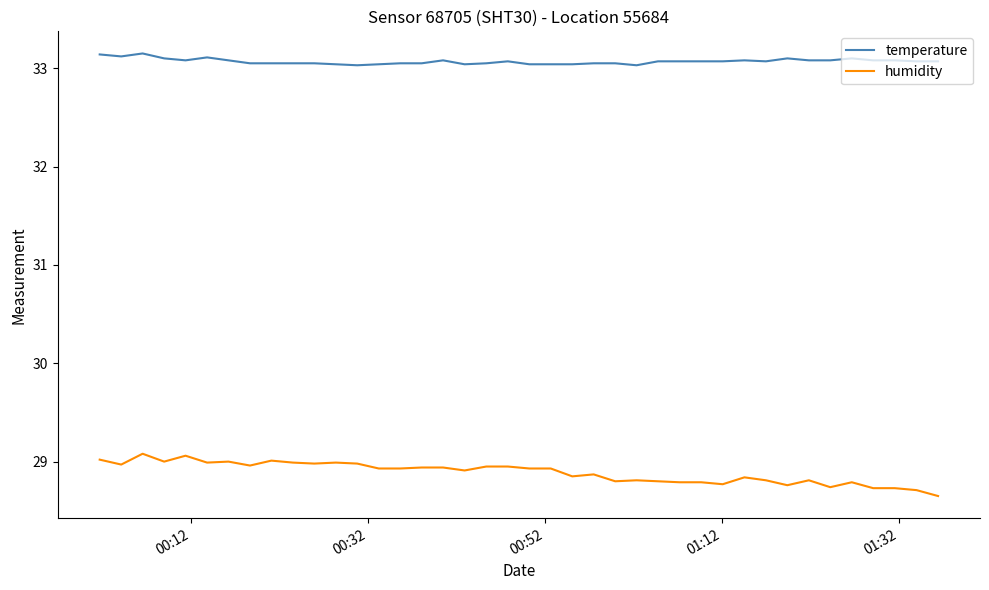

Rank the series by their maximum value, from lowest to highest.

humidity, temperature